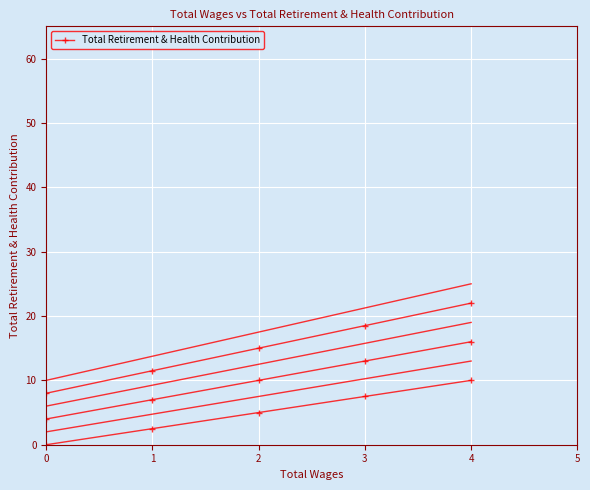

Where does the data first go above 5?

3